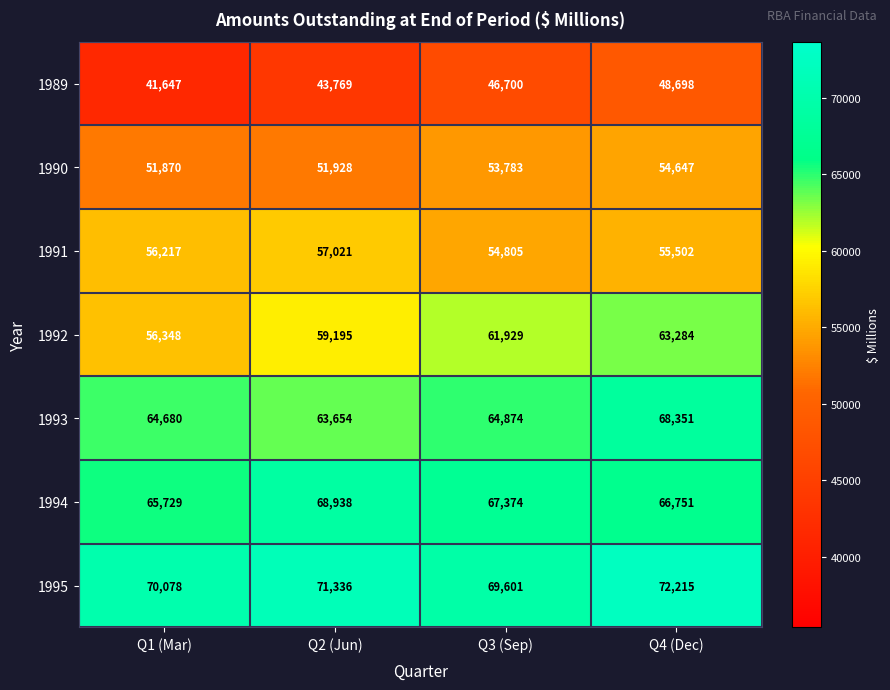

The value of 1989 at Q4 (Dec) is 48698. True or false?

True